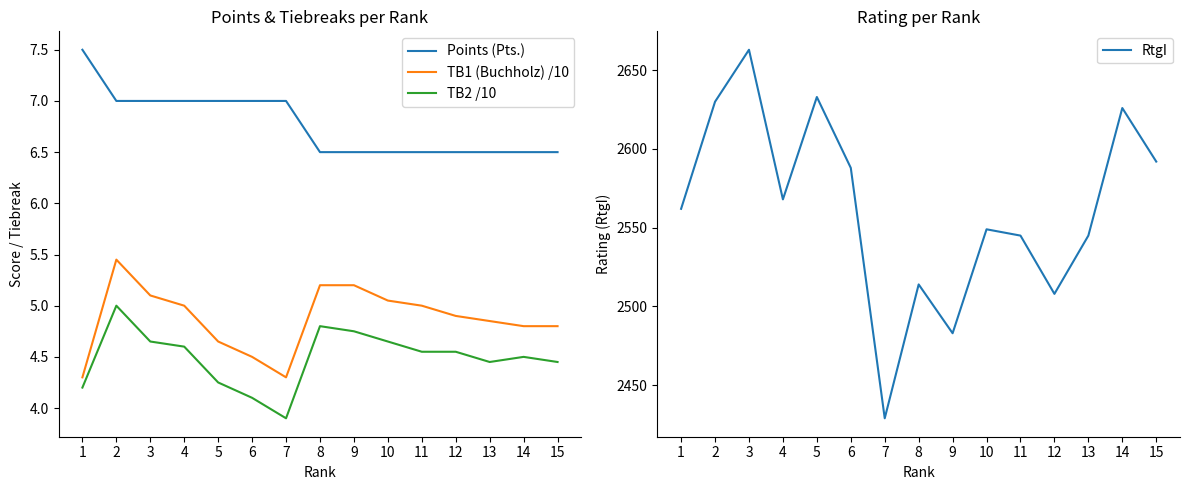

Read the Points (Pts.) value at 9.

6.5